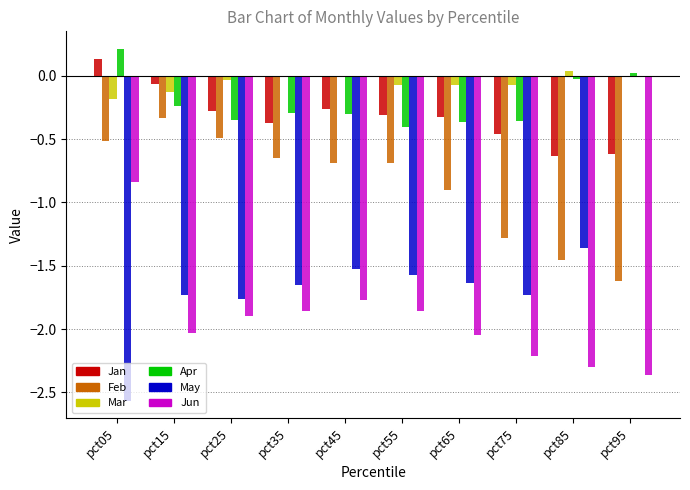

Which series has the largest total across all categories?

Mar